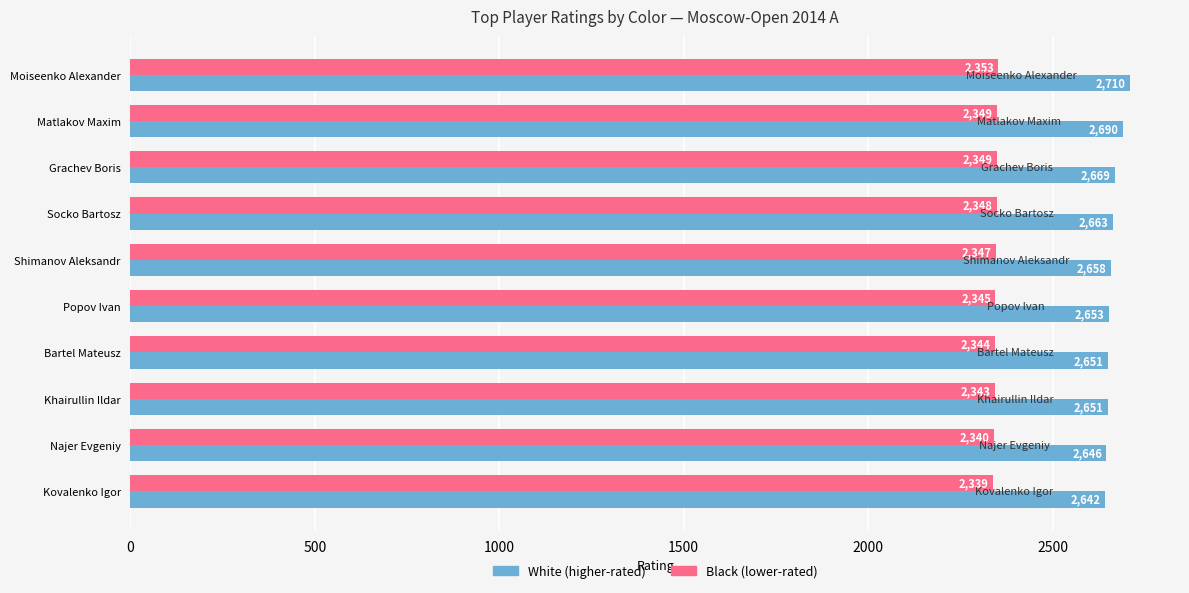

The value of Black (lower-rated) at Socko Bartosz is 852. True or false?

False